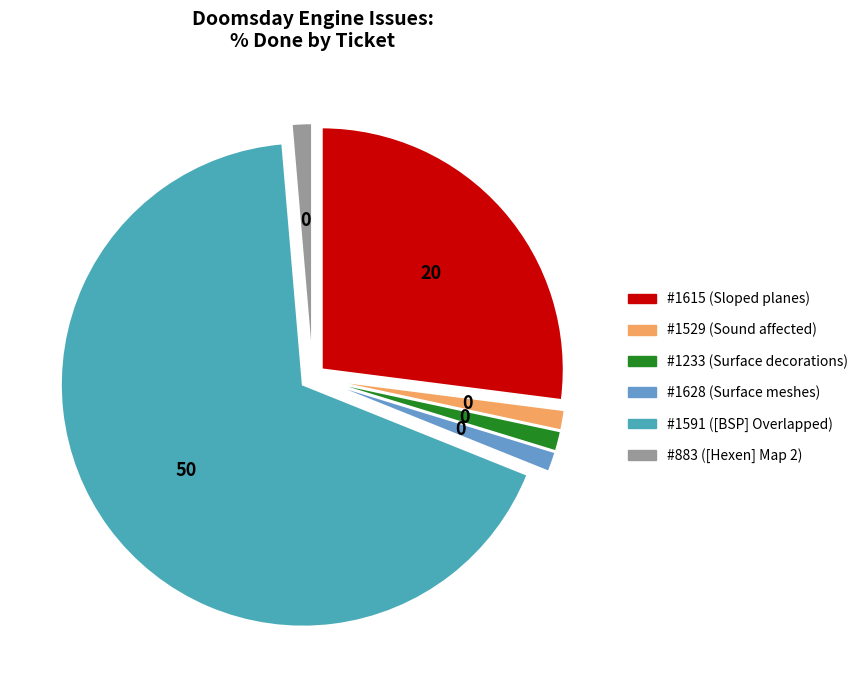

To the nearest percent, what portion does #1615 (Sloped planes) represent?

29%